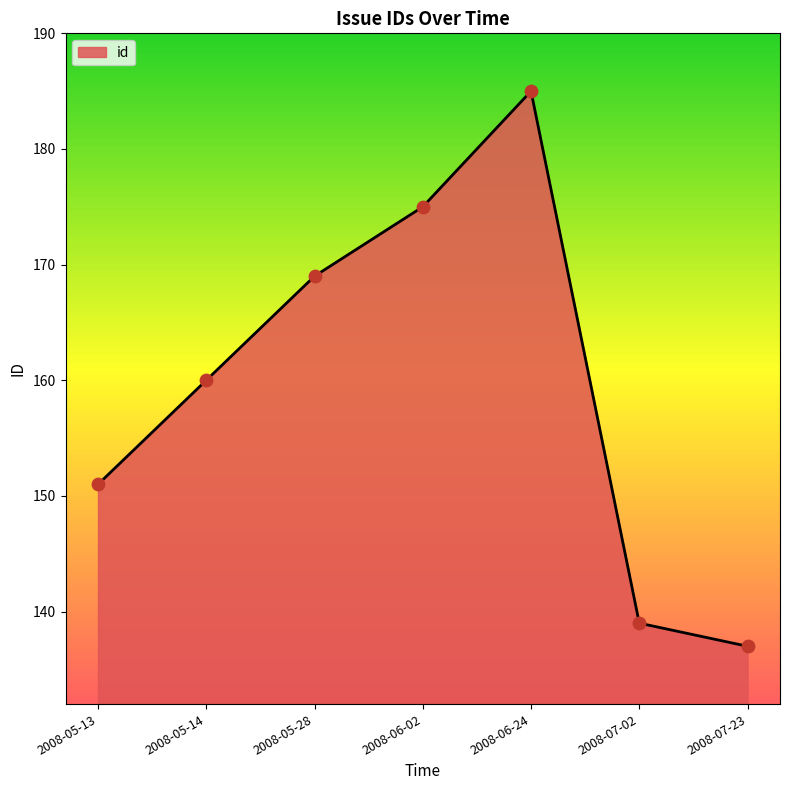

Between 2008-06-24 and 2008-05-13, which is larger?

2008-06-24